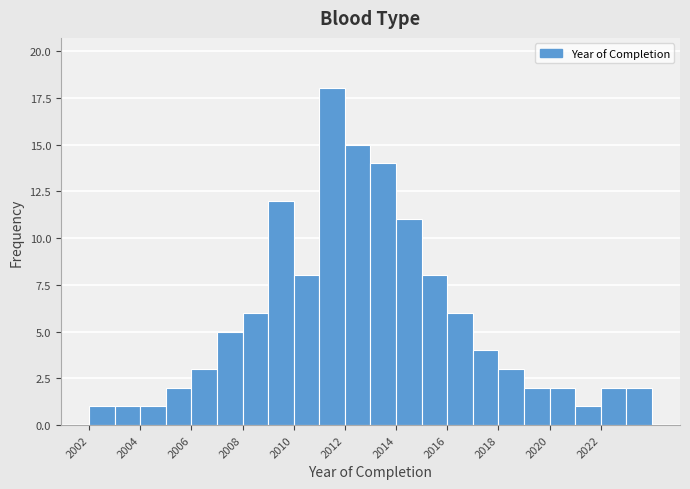

Which range on the x-axis has the tallest bar?

2011 to 2012